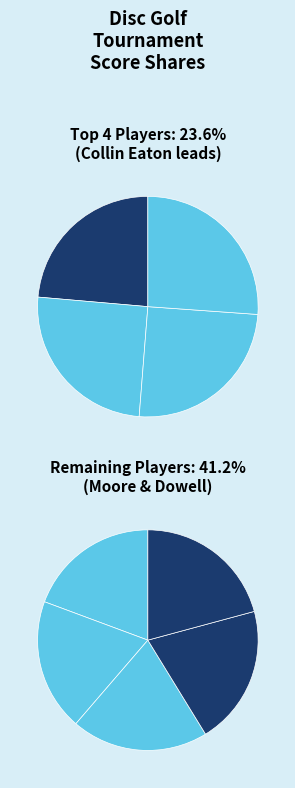

Is it true that Chad Brantley is 11% of the pie?

True